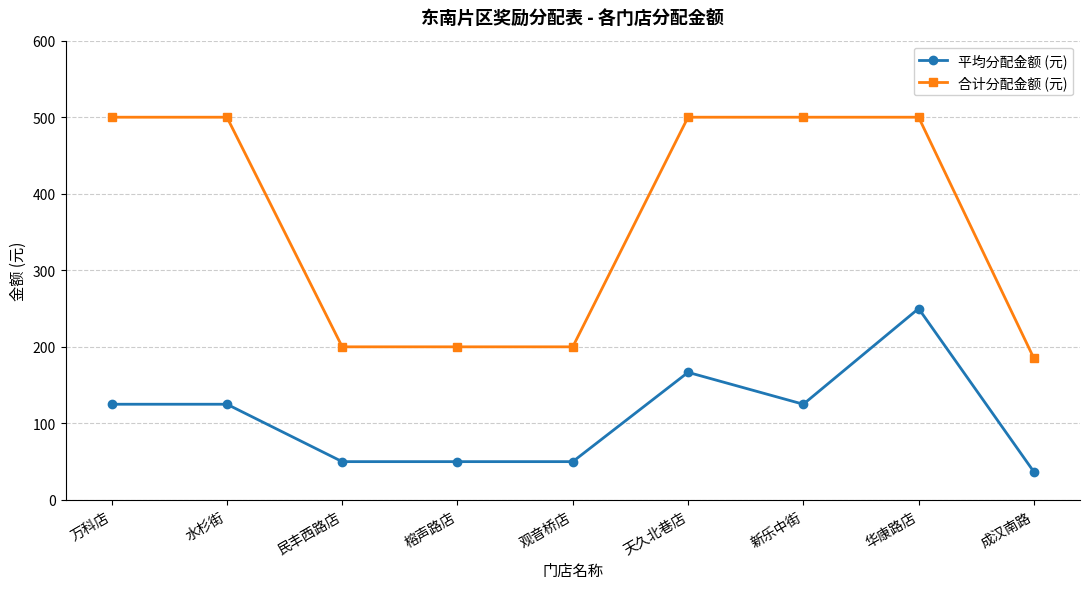

What are all the series names shown in the legend?

平均分配金额 (元), 合计分配金额 (元)